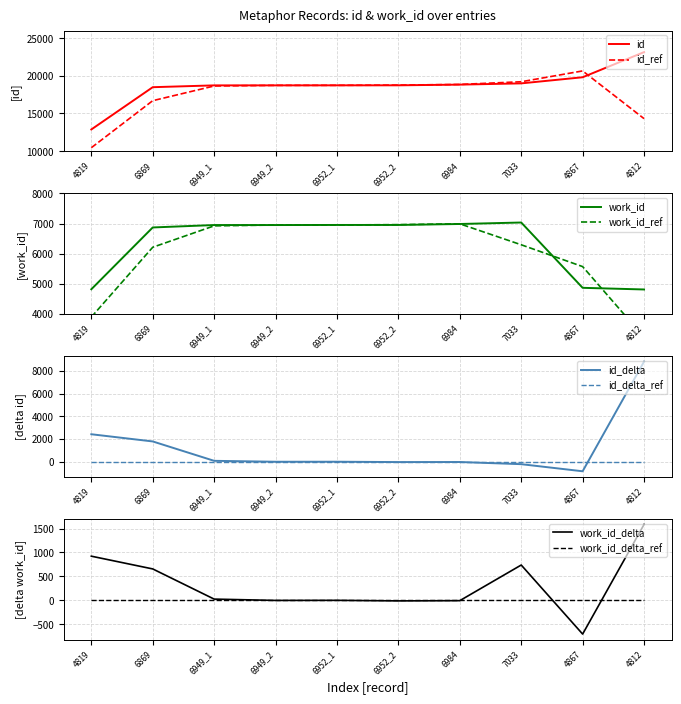

What is the difference between the work_id values at 7033 and 4812?

2221